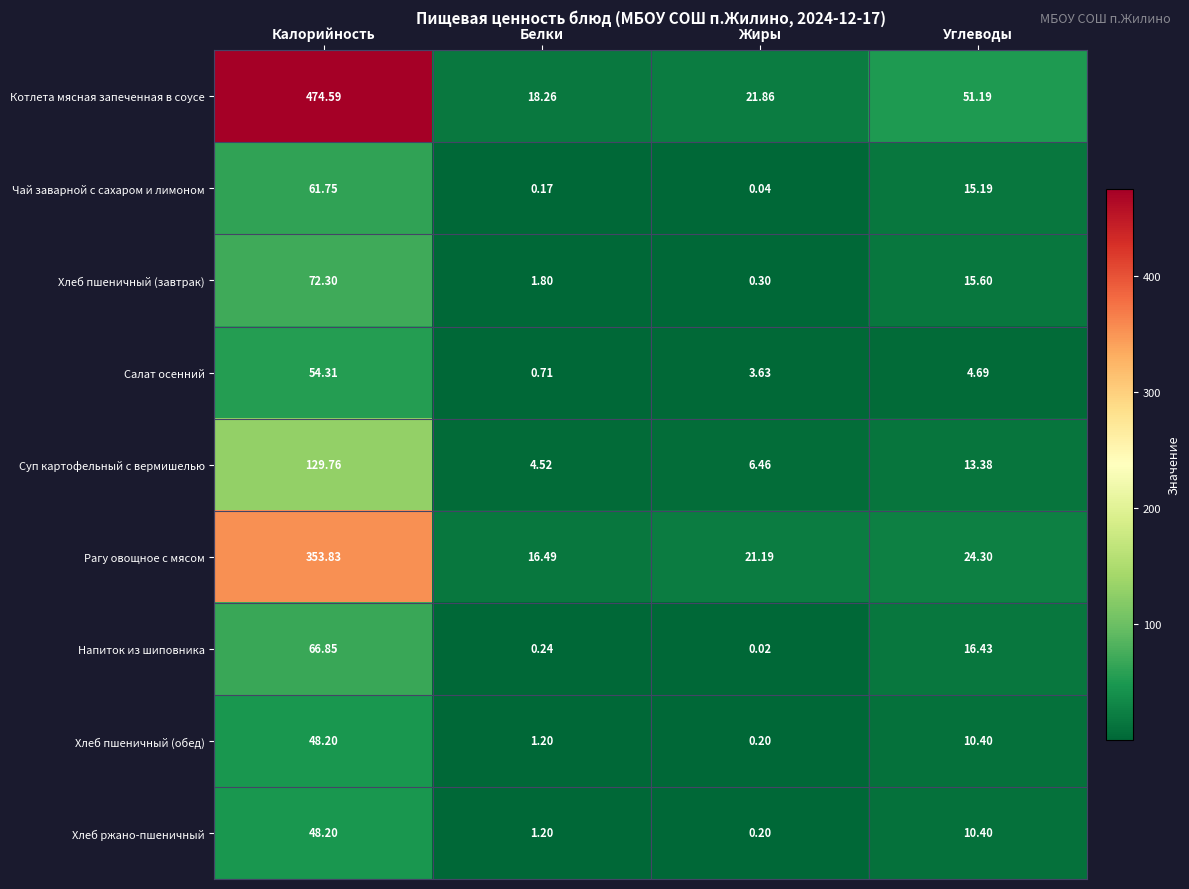

Which series changed the most between Калорийность and Углеводы?

Котлета мясная запеченная в соусе